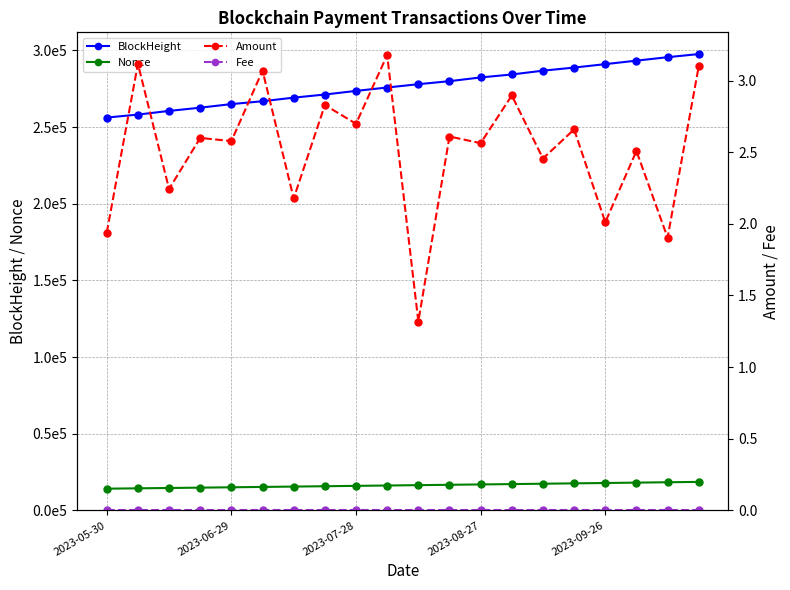

Which series changed the most between 6 and 14?

BlockHeight